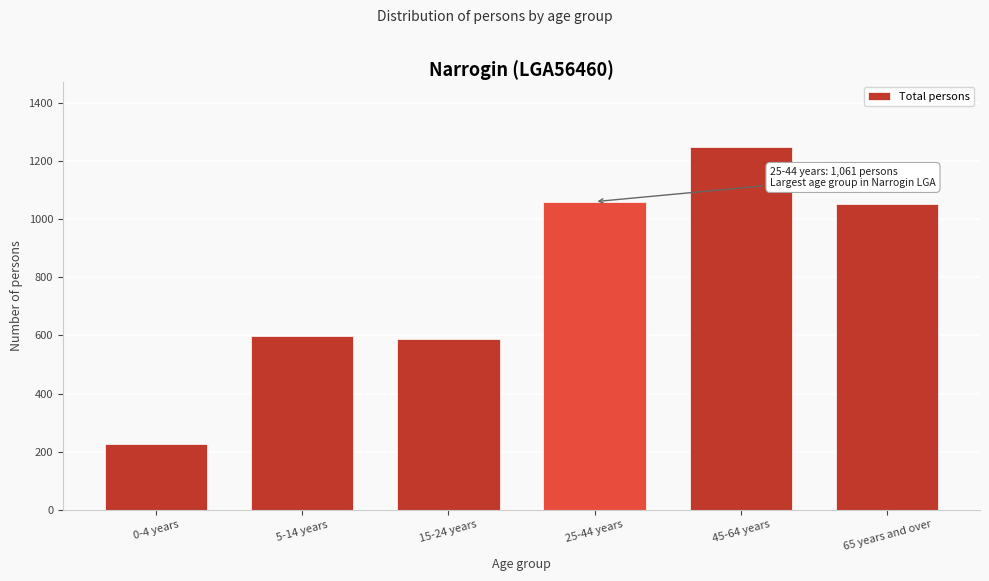

Reading left to right, extract all data points from this chart.

226	599	589	1061	1250	1052